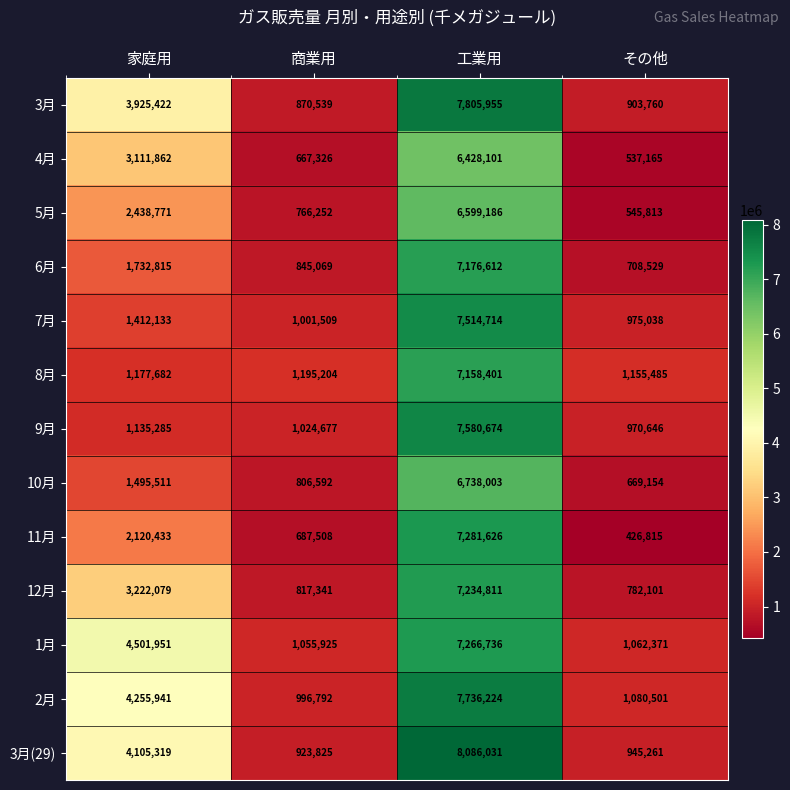

True or false: 6月 has a value of 1732815 at 家庭用.

True